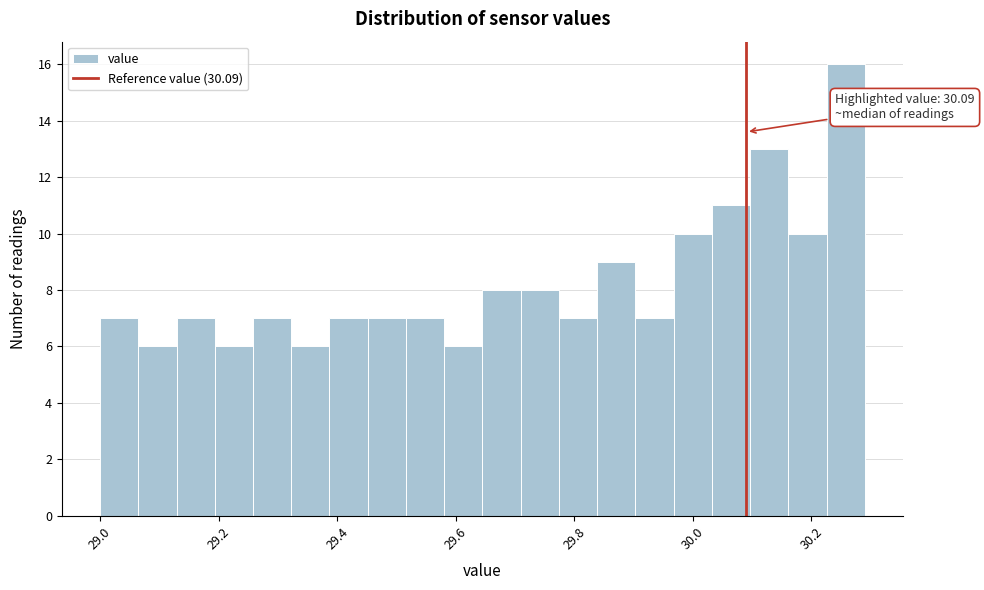

Around what value on the x-axis is the tallest bar? Give the approximate position of its centre, as read against the axis.

30.26